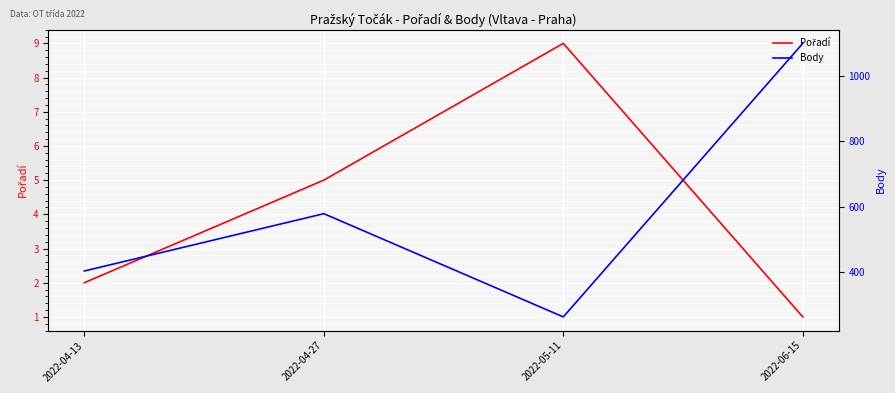

How many interior local peaks does the Pořadí series have?

1